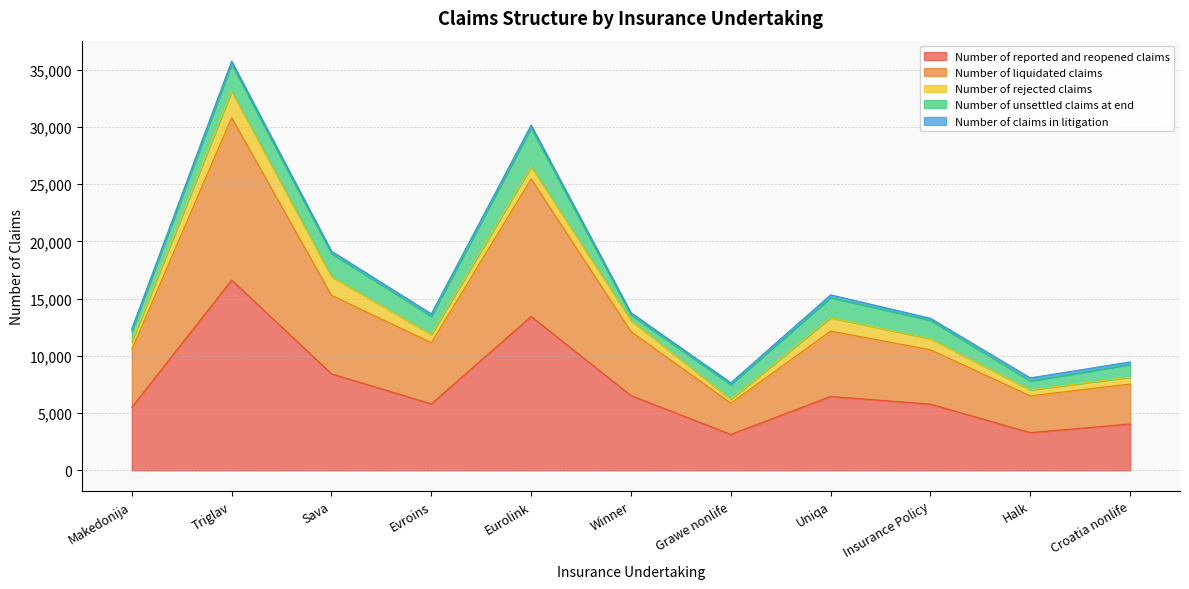

What is the difference between the second highest and minimum values in the Number of rejected claims series?

1294